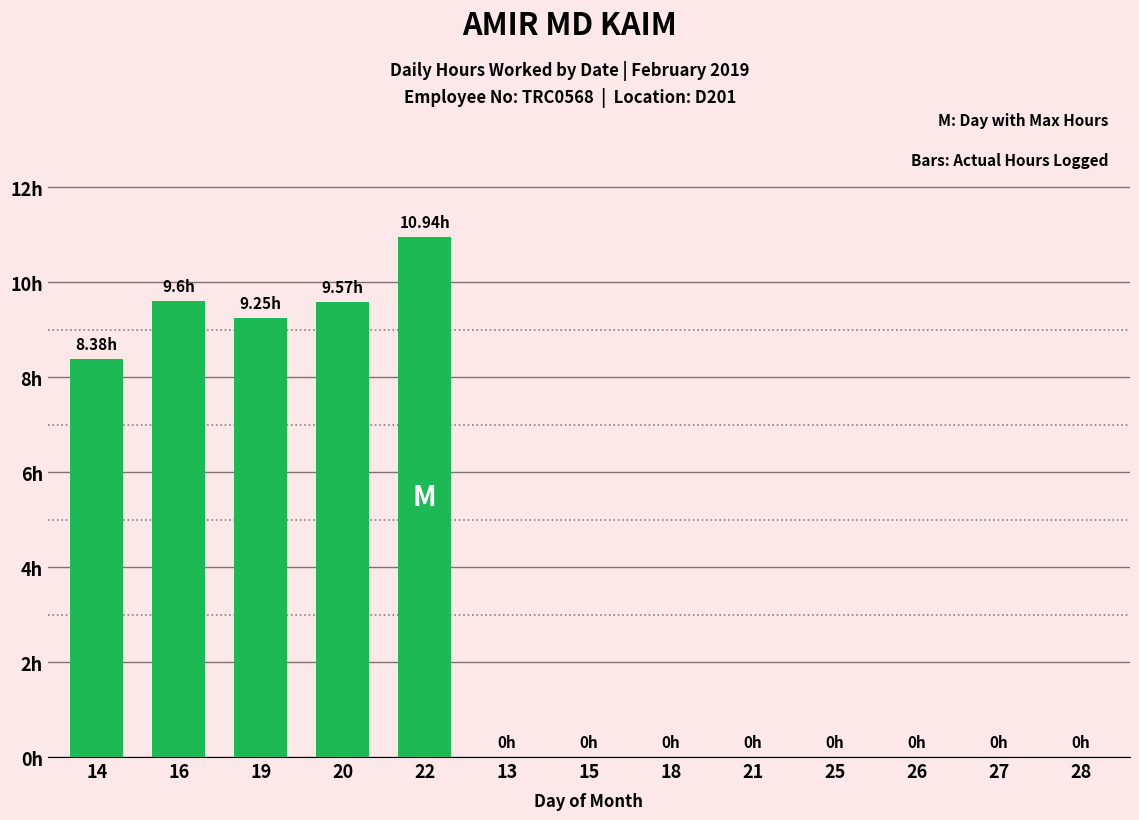

What is the difference between the maximum and minimum values?

10.9